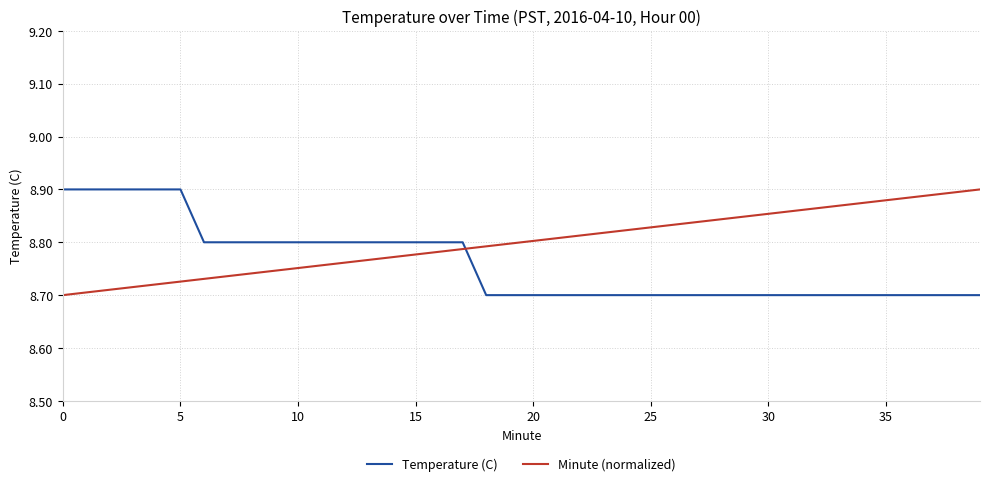

Rank the series by their average value, from lowest to highest.

Temperature (C), Minute (normalized)